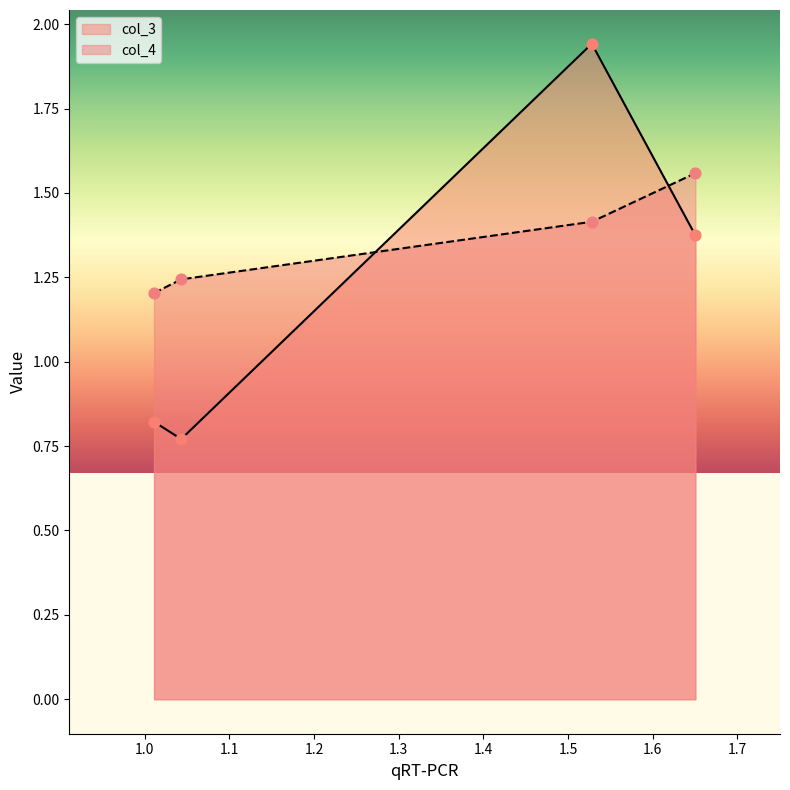

At which category is the sum across all series the highest?

1.528194158